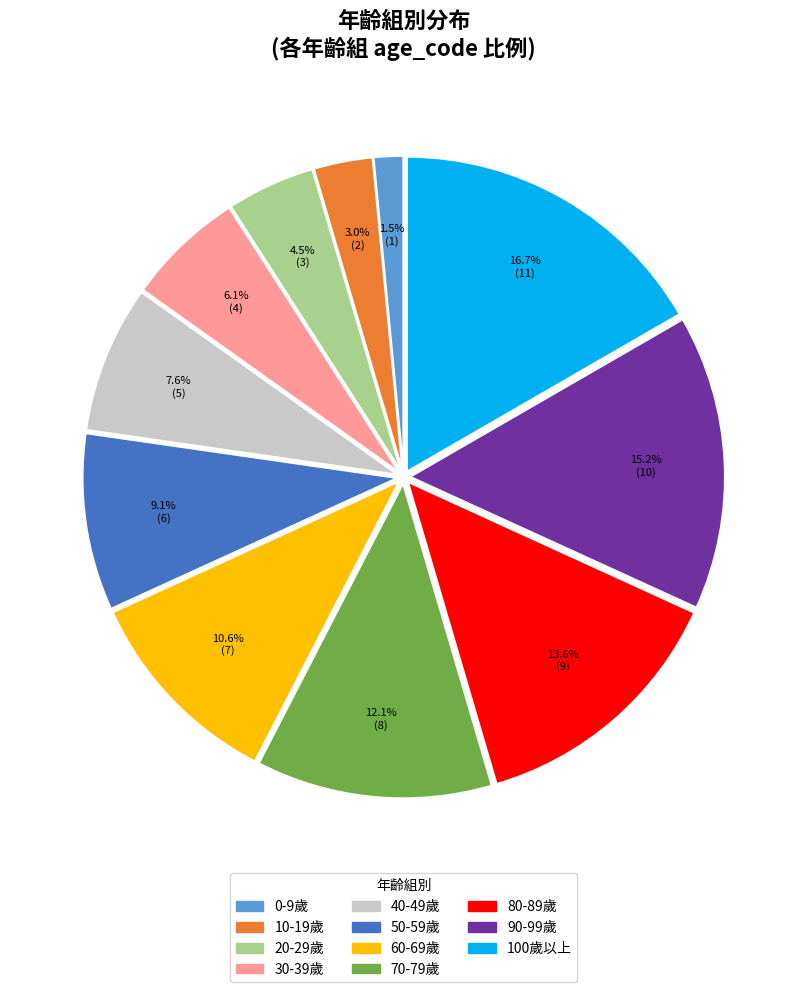

To the nearest percent, what is the difference between the largest and smallest slice percentages?

15%